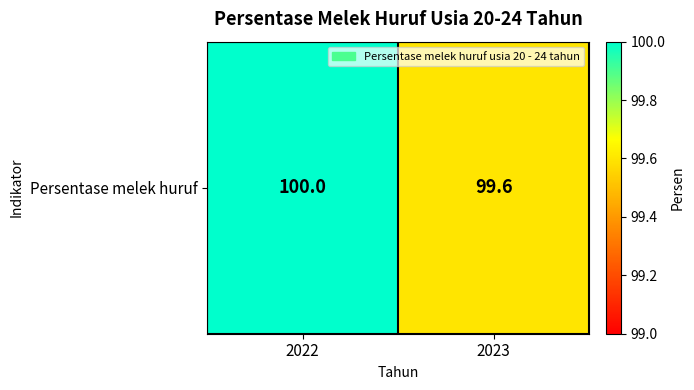

Which label corresponds to the largest value in the chart?

2022